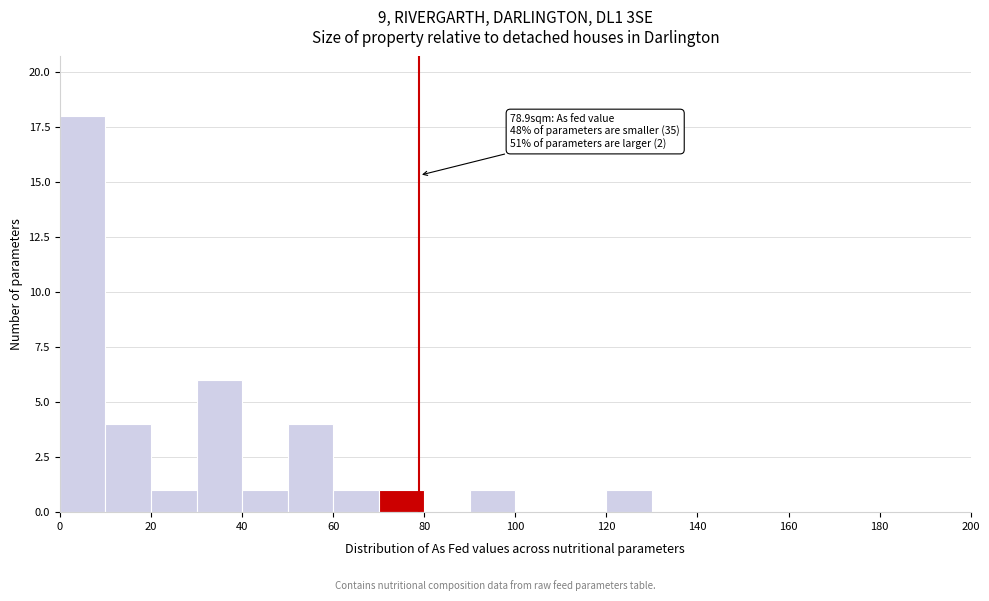

Which range on the x-axis has the tallest bar?

0 to 10